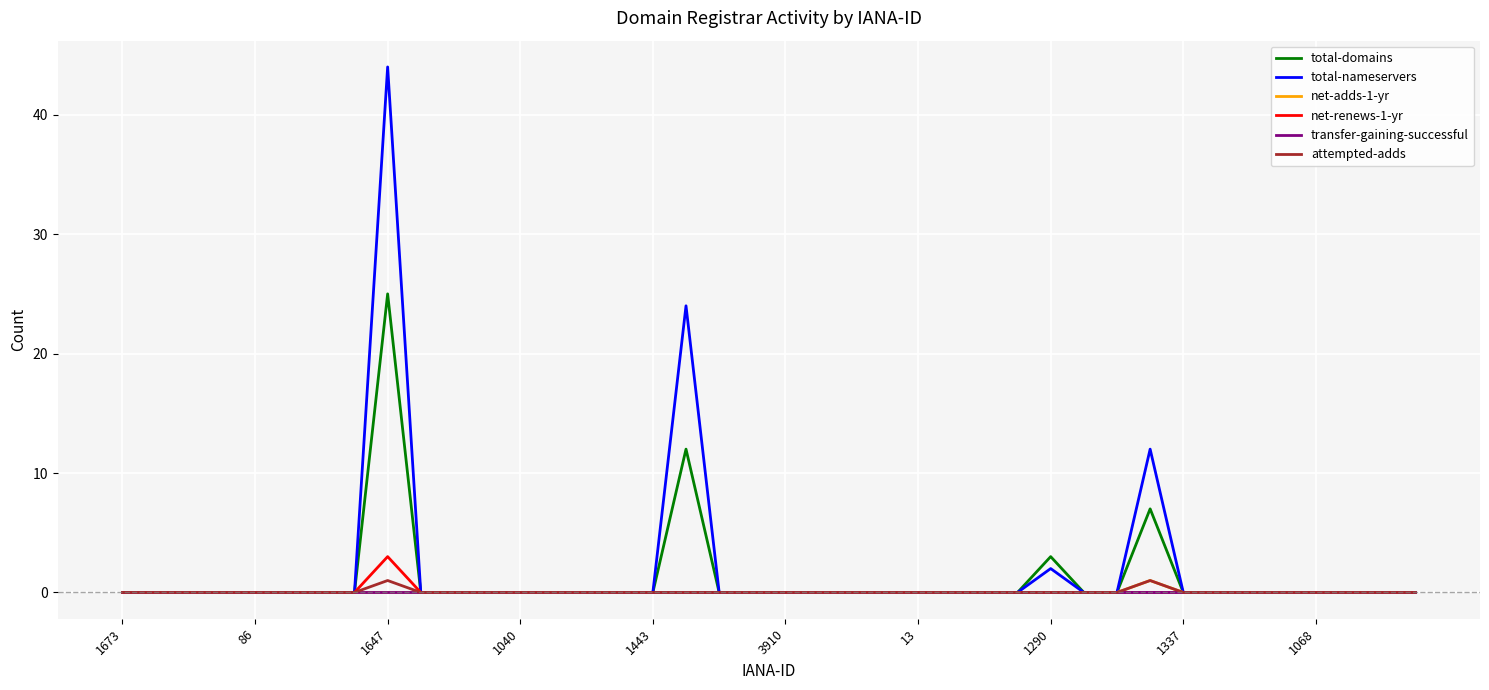

Which series has the largest range (max minus min)?

total-nameservers